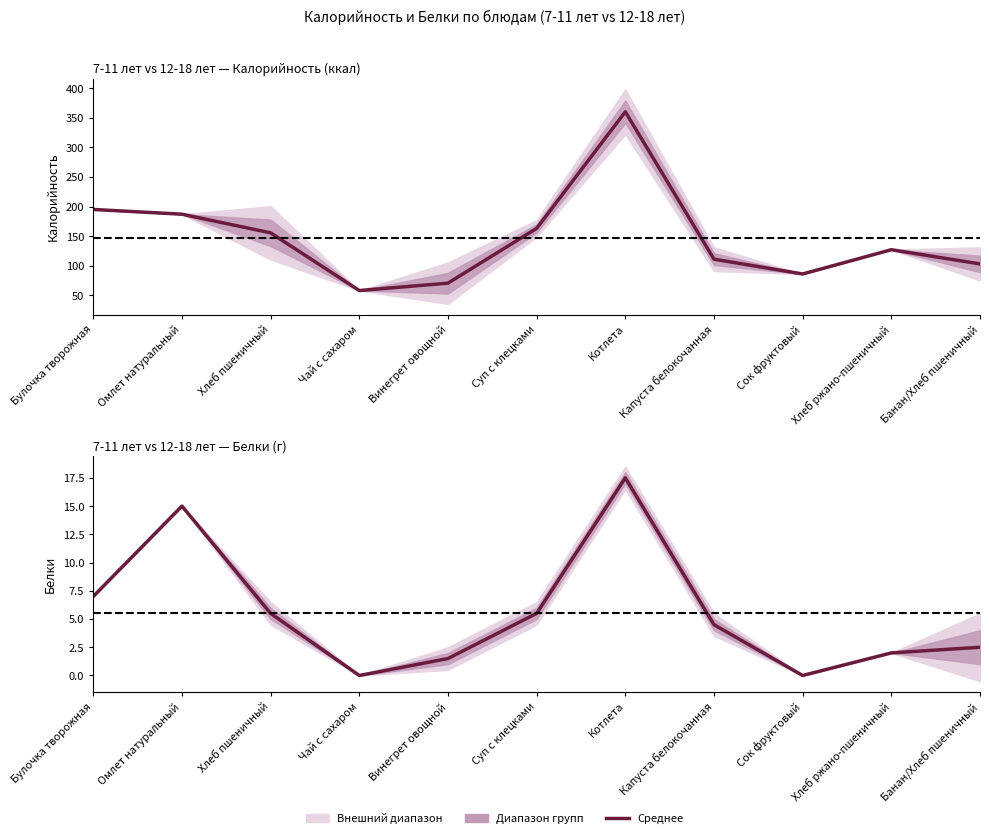

Reading right to left, transcribe all the data shown in this chart.

Банан/Хлеб пшеничный=2.5	Хлеб ржано-пшеничный=2.0	Сок фруктовый=0.0	Капуста белокочанная=4.5	Котлета=17.5	Суп с клецками=5.5	Винегрет овощной=1.5	Чай с сахаром=0.0	Хлеб пшеничный=5.5	Омлет натуральный=15.0	Булочка творожная=7.0